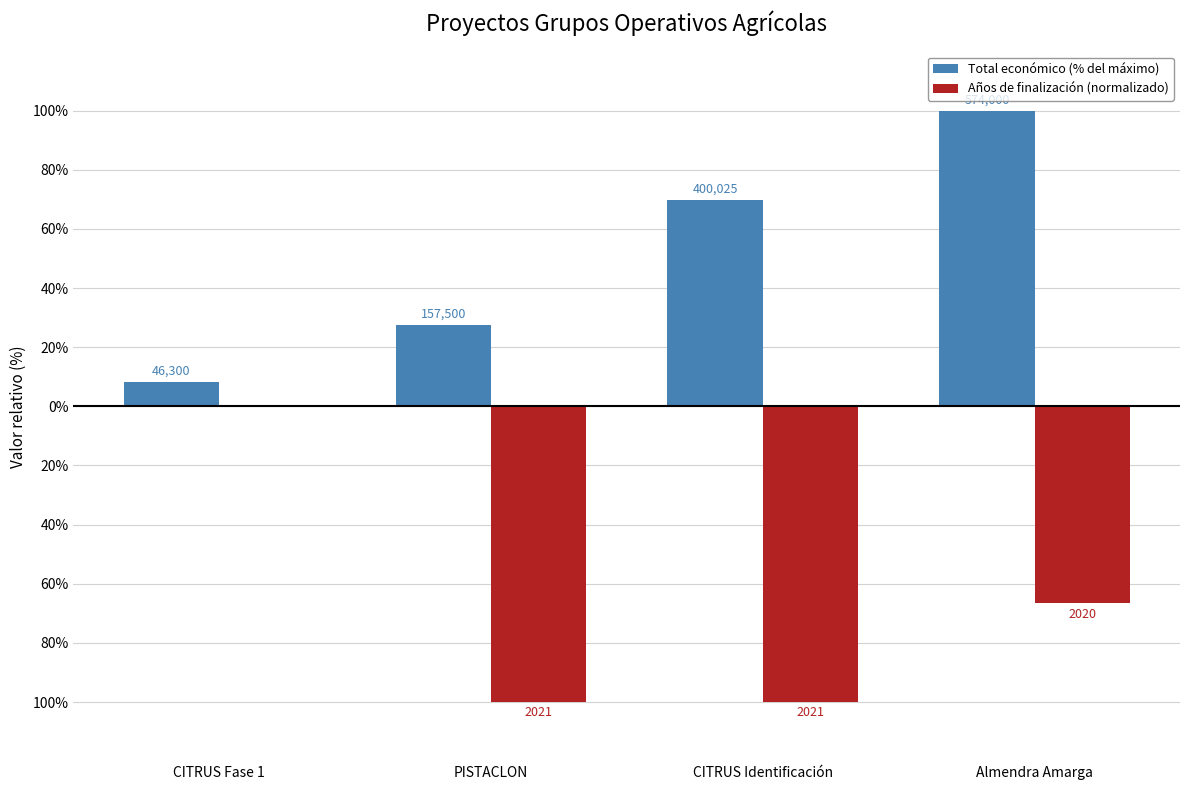

What is the difference between the maximum and minimum values in the Total económico (% del máximo) series?

91.9